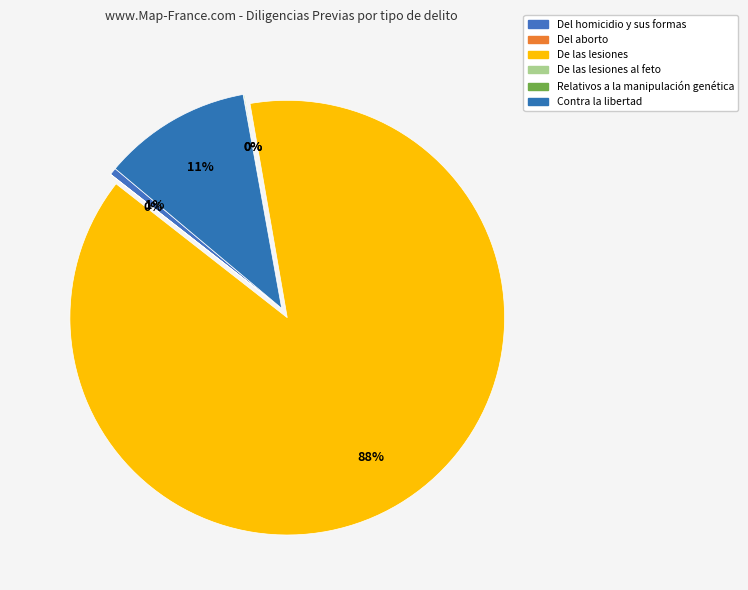

What is the smallest slice in the pie chart?

Del aborto